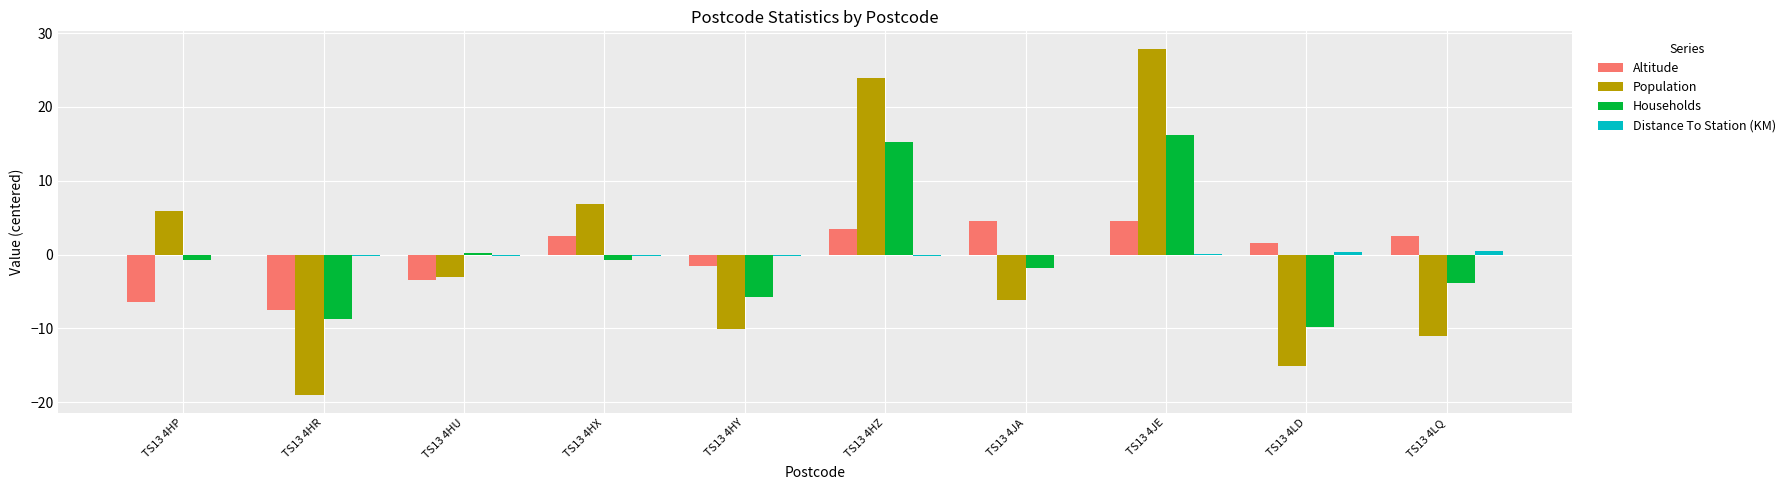

Where is Households nearest to the value 3?

TS13 4HU